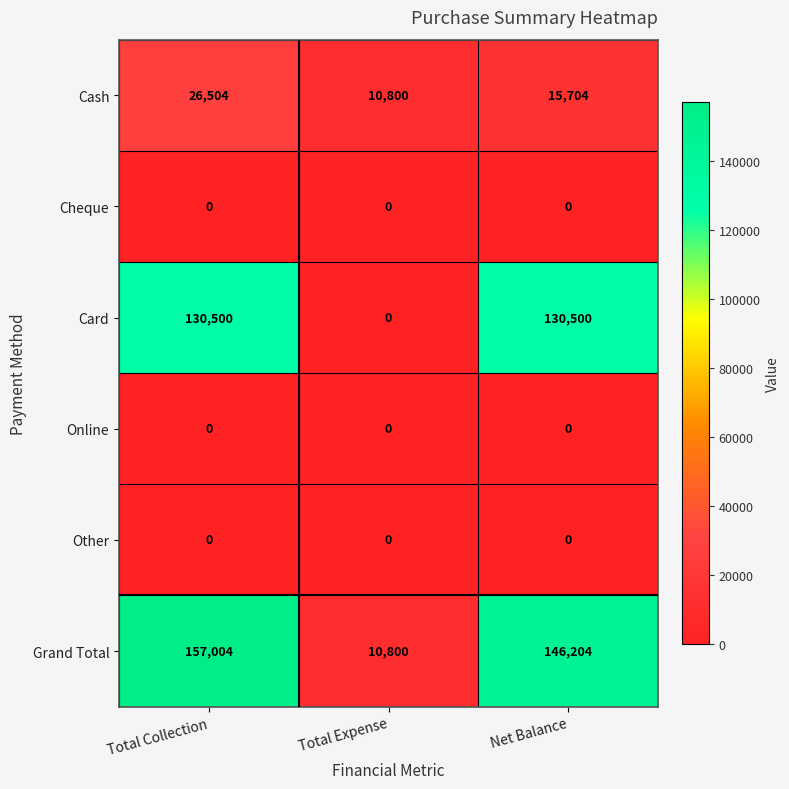

At how many categories does at least one series exceed 129363?

2